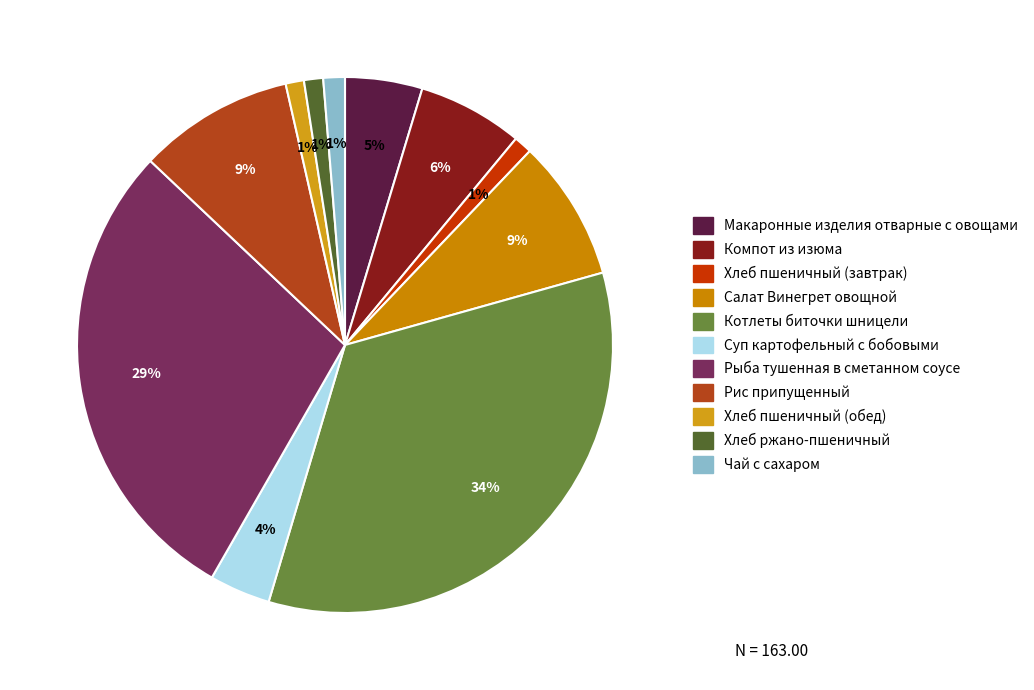

What percentage is the Компот из изюма slice, to the nearest percent?

6%